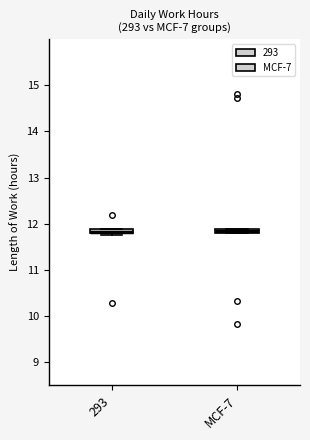

Where is the lower edge of the box for 293 on the y-axis? The values are not printed on the chart, so give them approximately, as read against the axis.

11.8